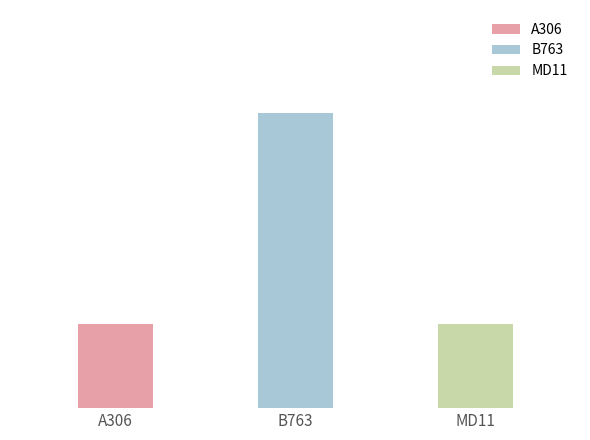

Reading left to right, extract all data points from this chart.

A306=2	B763=7	MD11=2